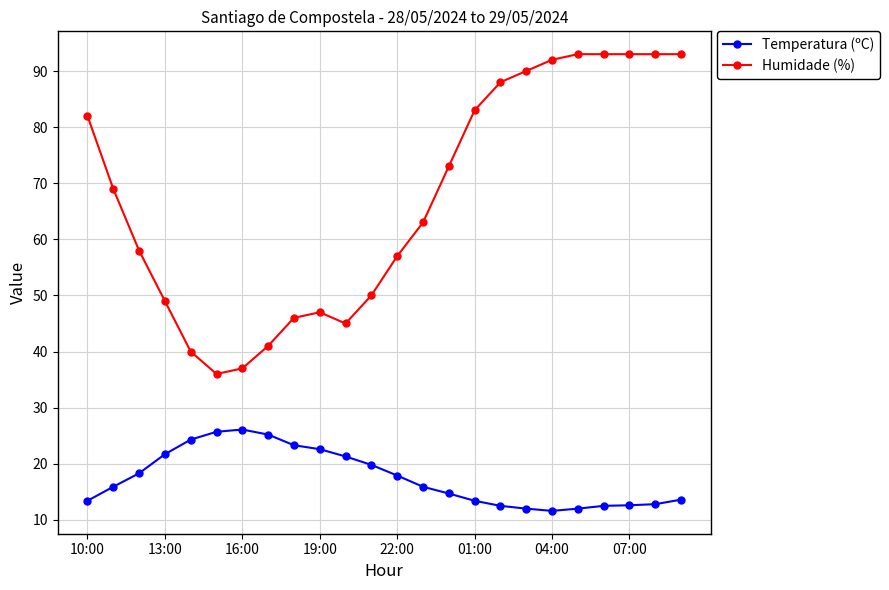

True or false: Temperatura (ºC) and Humidade (%) cross at least once.

False